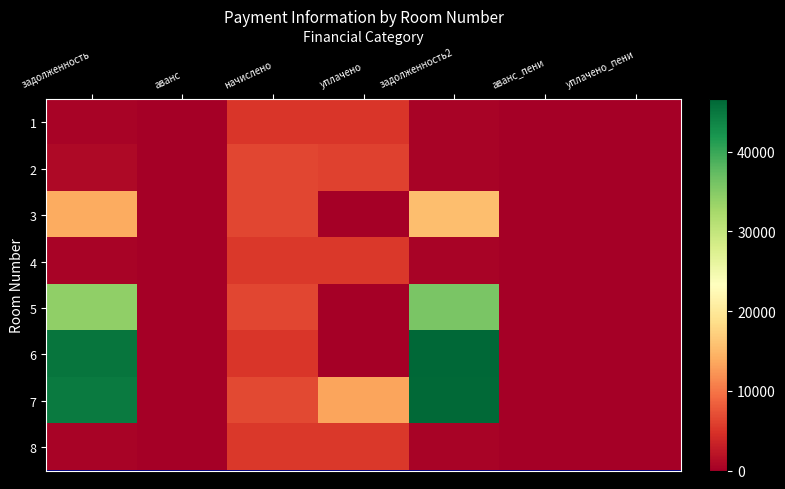

What is the greatest value displayed?

46579.4